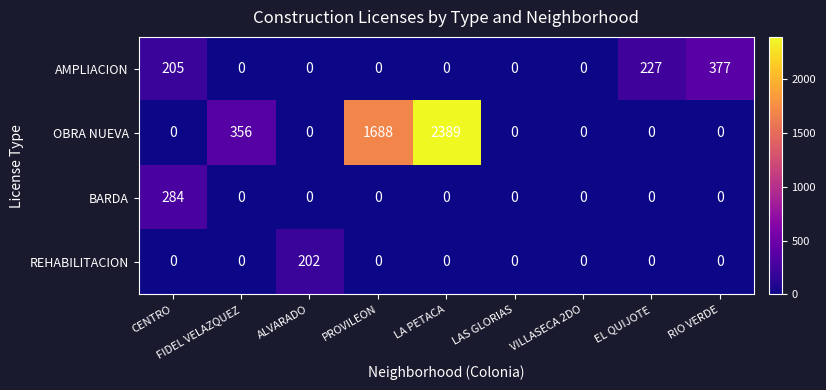

At which label is AMPLIACION closest to 188?

CENTRO